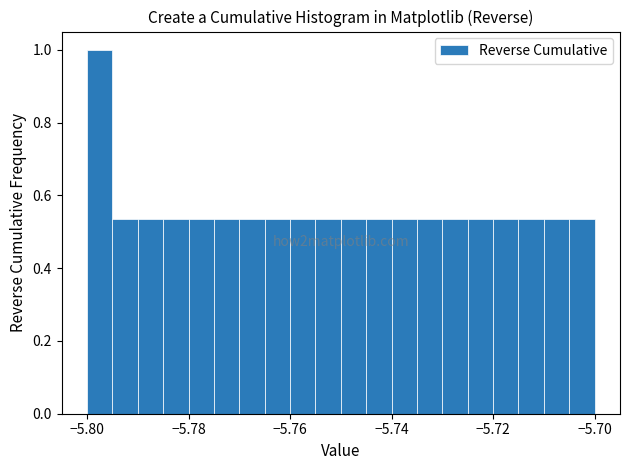

Read against the x-axis, roughly where is the centre of the tallest bar?

-5.798